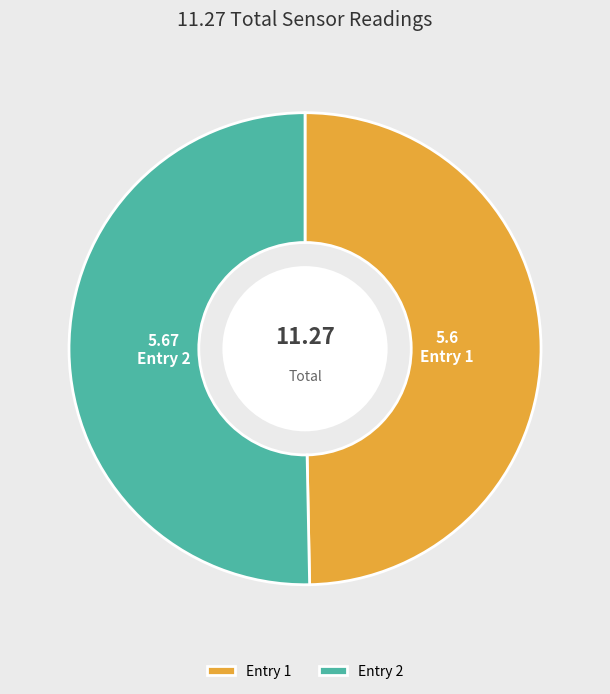

Between Entry 1 and Entry 2, which is larger?

Entry 2